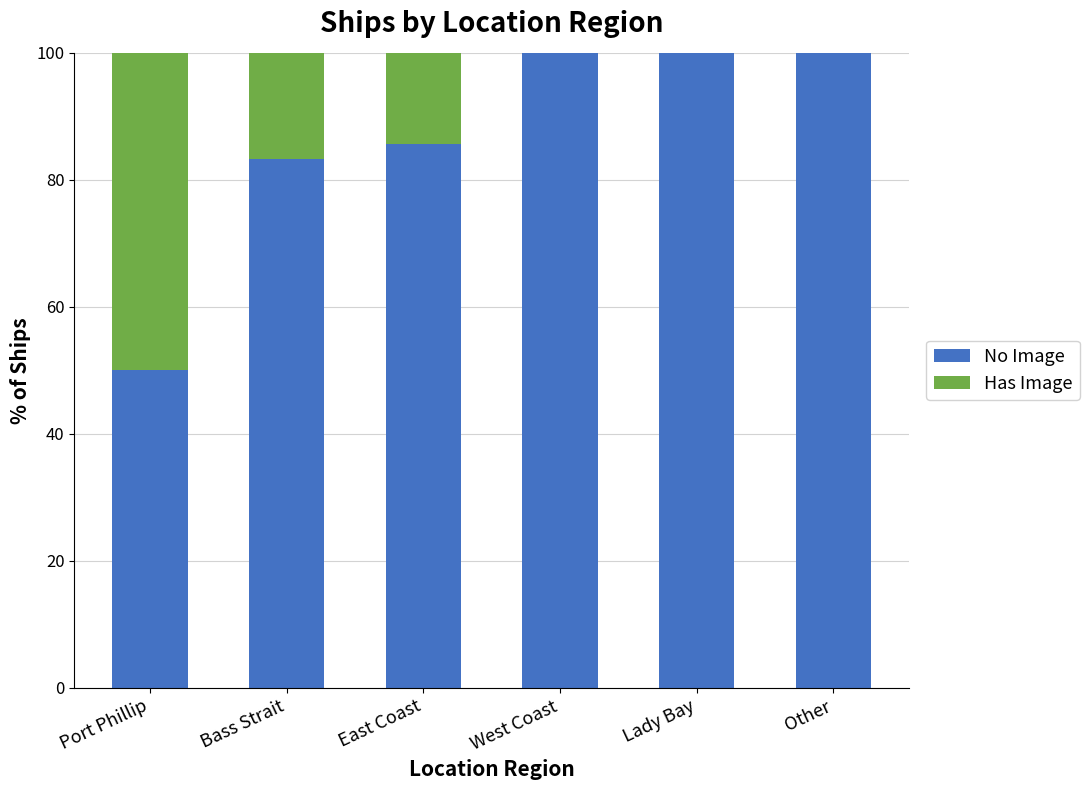

Does the chart contain stacked bars?

Yes